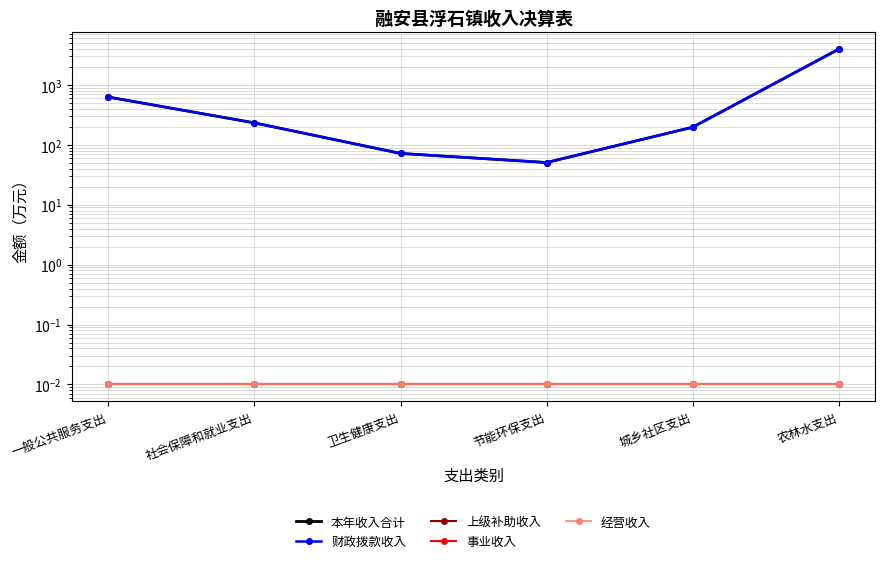

What is the sum of all 事业收入 values?

0.1